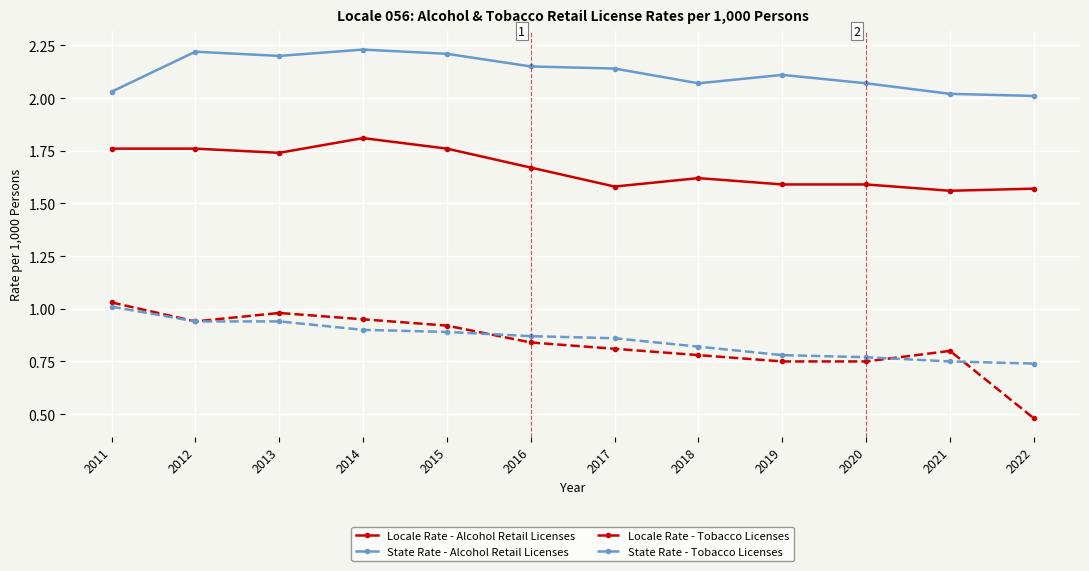

True or false: State Rate - Alcohol Retail Licenses has more than 2 interior local peaks.

True